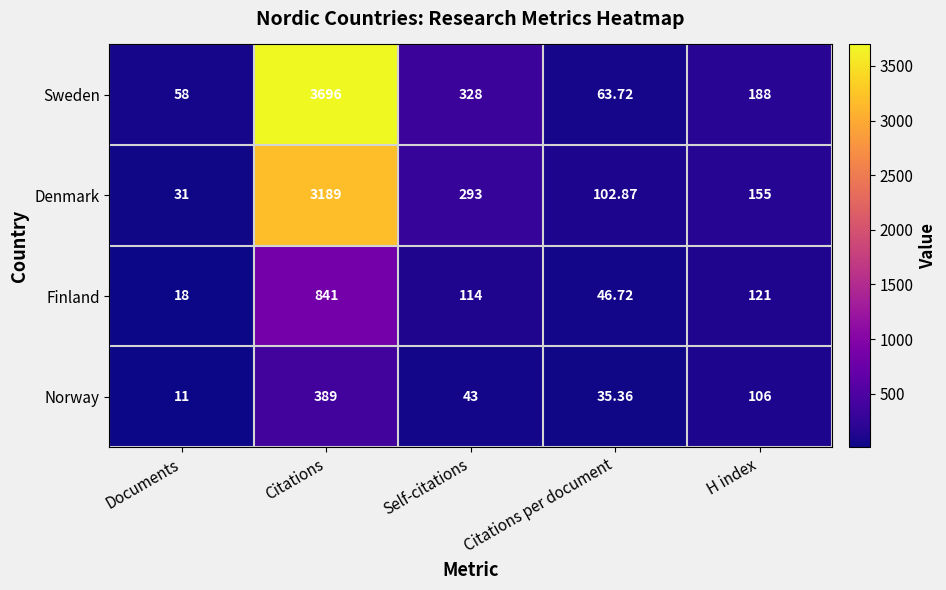

Which series has the largest total across all categories?

Sweden